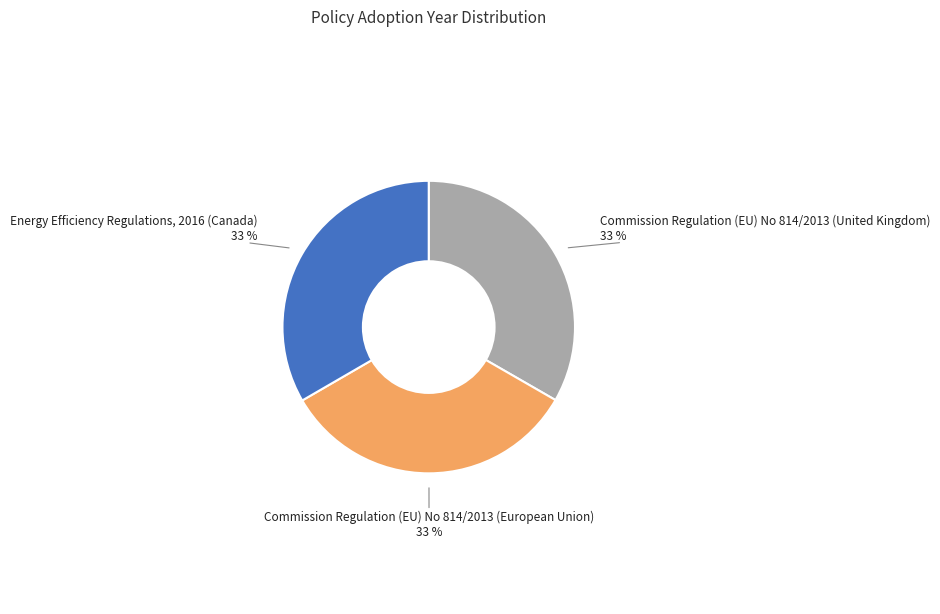

Does any single category account for the majority?

No